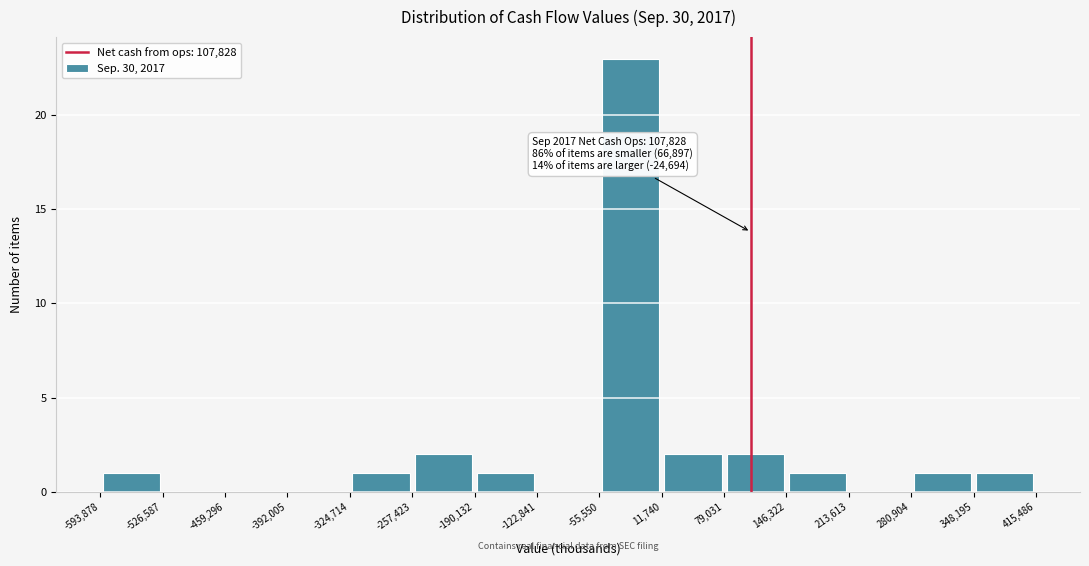

Over which range of the x-axis is the bar tallest?

-55,550 to 11,740